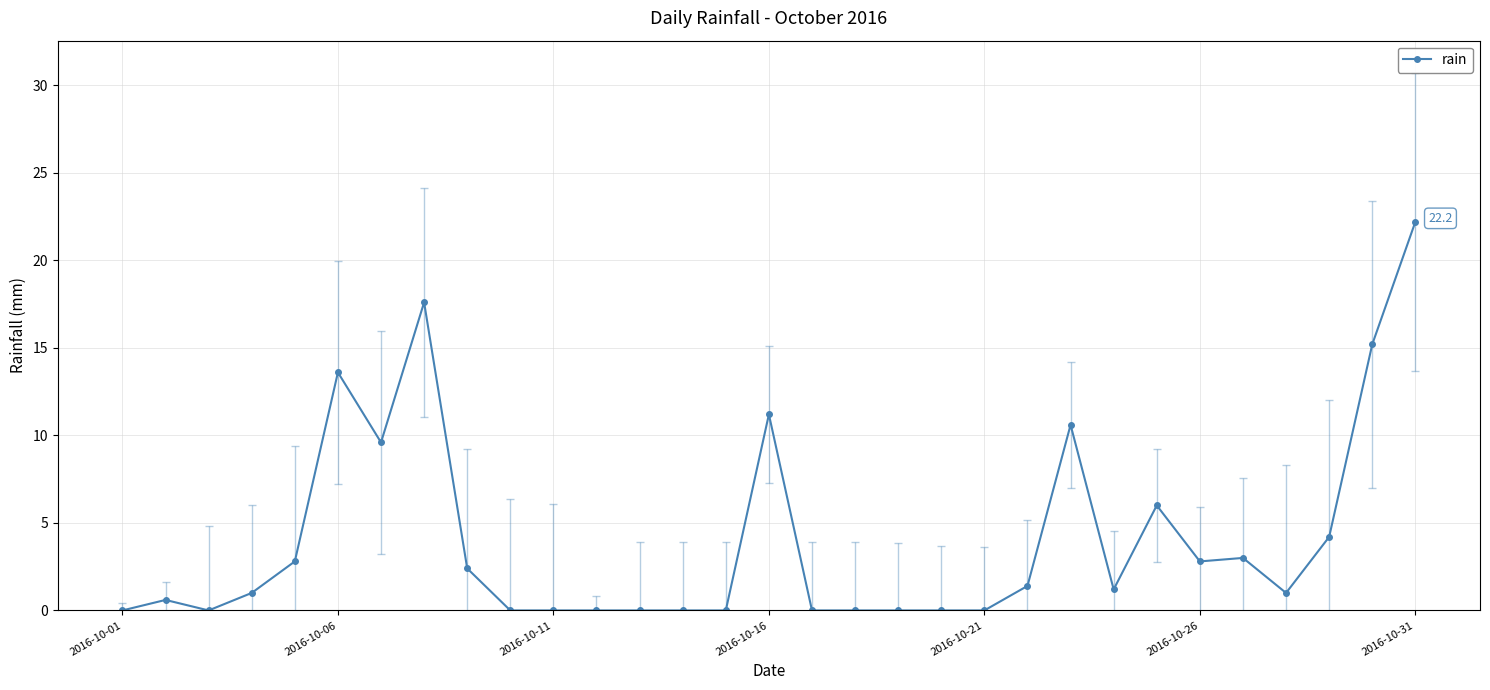

How many lines are shown in the chart?

1